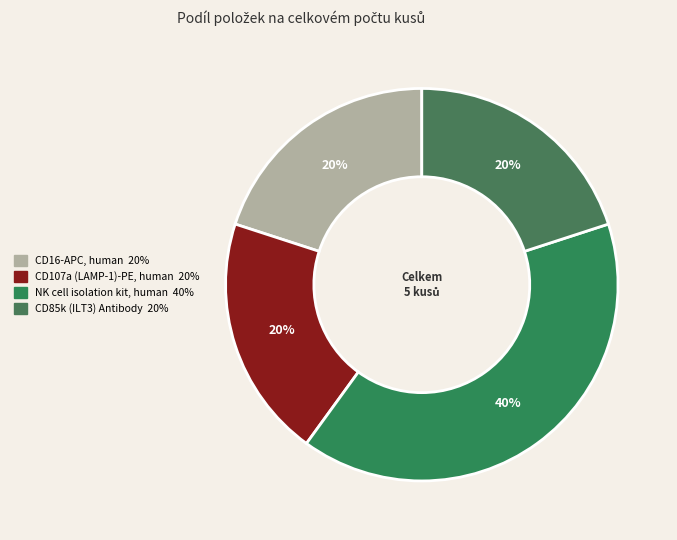

Between CD85k (ILT3) Antibody and NK cell isolation kit, human, which is larger?

NK cell isolation kit, human